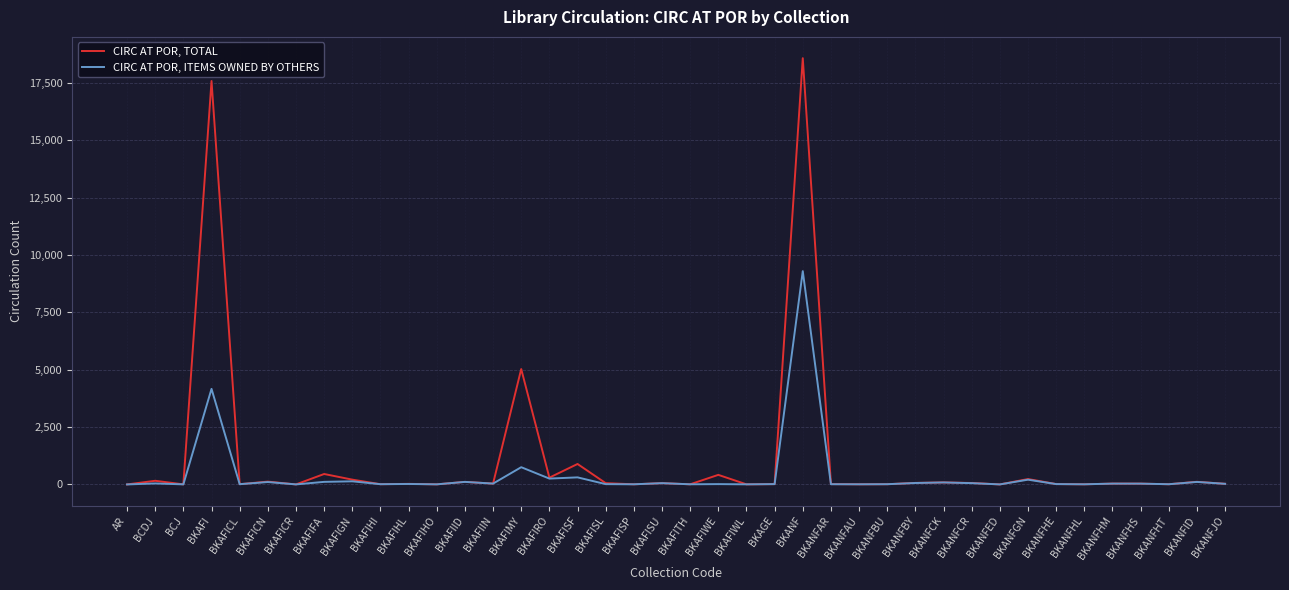

Which series has the largest total across all categories?

CIRC AT POR, TOTAL